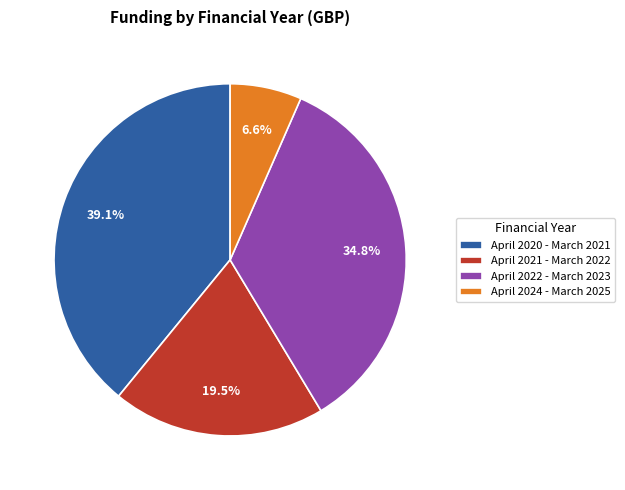

How many slices are in this pie chart?

4